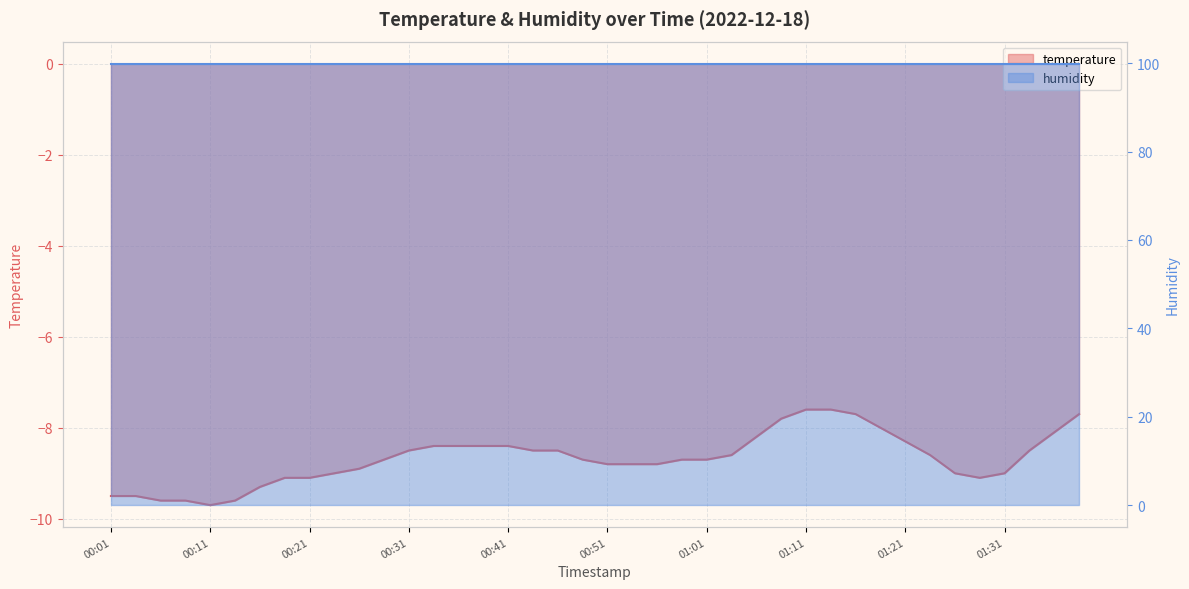

Reading left to right, transcribe all the data shown in this chart.

temperature: -9.5	-9.5	-9.6	-9.6	-9.7	-9.6	-9.3	-9.1	-9.1	-9.0	-8.9	-8.7	-8.5	-8.4	-8.4	-8.4	-8.4	-8.5	-8.5	-8.7	-8.8	-8.8	-8.8	-8.7	-8.7	-8.6	-8.2	-7.8	-7.6	-7.6	-7.7	-8.0	-8.3	-8.6	-9.0	-9.1	-9.0	-8.5	-8.1	-7.7
humidity: 99.9	99.9	99.9	99.9	99.9	99.9	99.9	99.9	99.9	99.9	99.9	99.9	99.9	99.9	99.9	99.9	99.9	99.9	99.9	99.9	99.9	99.9	99.9	99.9	99.9	99.9	99.9	99.9	99.9	99.9	99.9	99.9	99.9	99.9	99.9	99.9	99.9	99.9	99.9	99.9